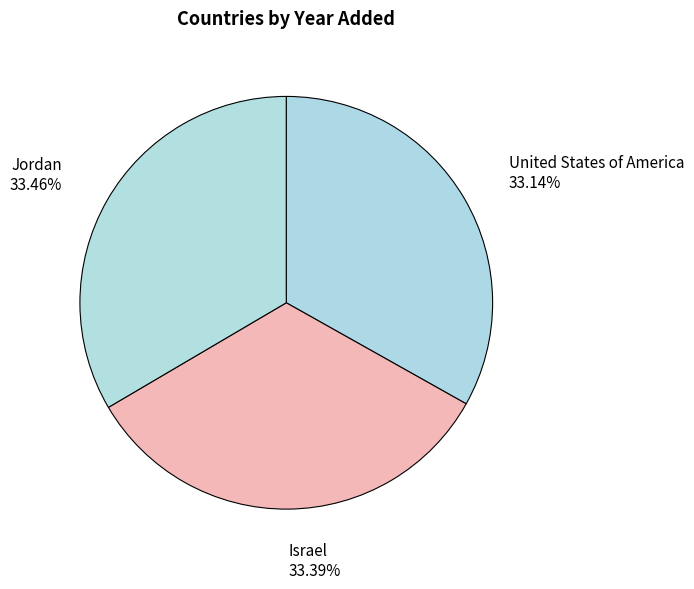

How many slices are in this pie chart?

3